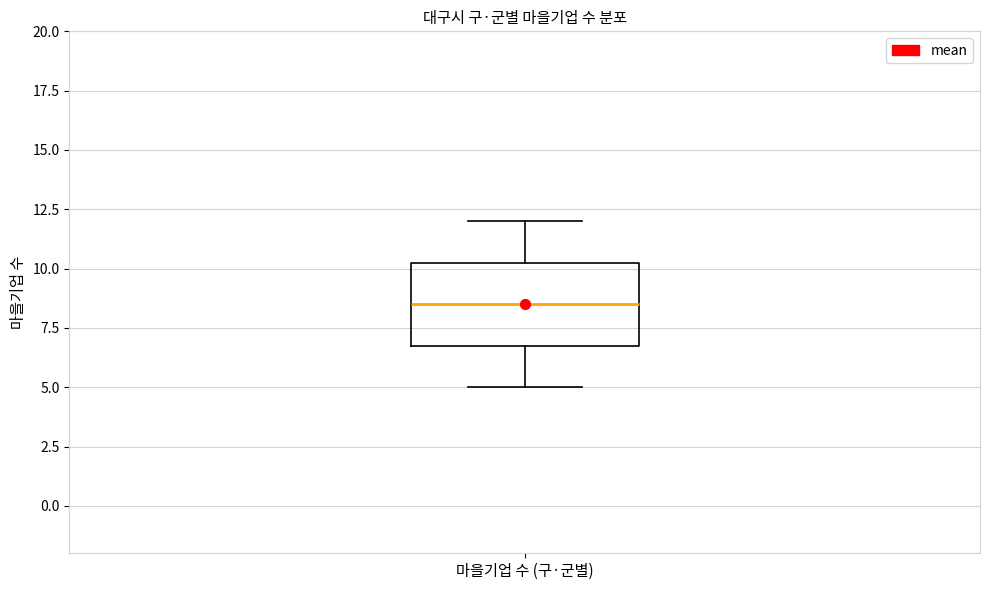

Where does the median line of the box for 마을기업 수 (구·군별) sit on the y-axis? The values are not printed on the chart, so give them approximately, as read against the axis.

8.5